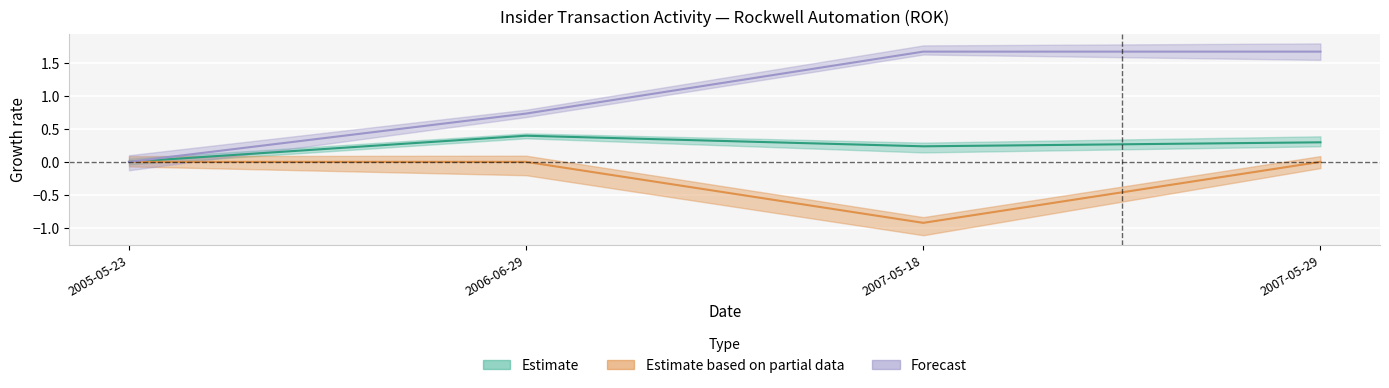

How many interior local peaks does the transactionPricePerShare series have?

1